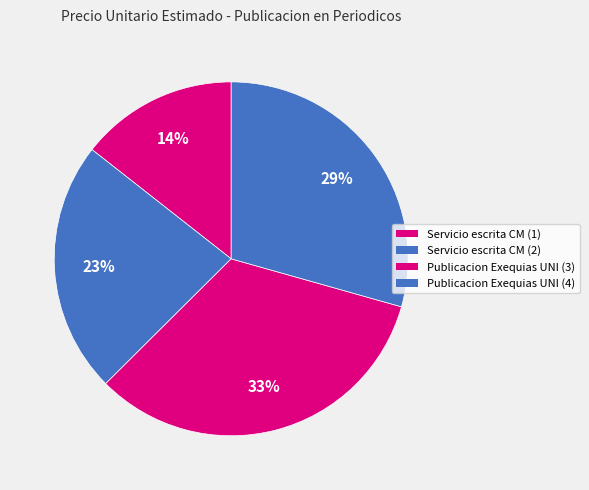

Does any single category account for the majority?

No